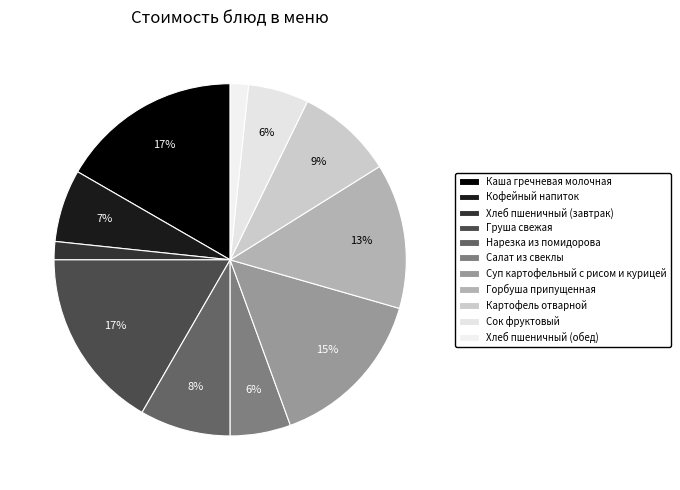

Which slice is the smallest?

Хлеб пшеничный (завтрак)